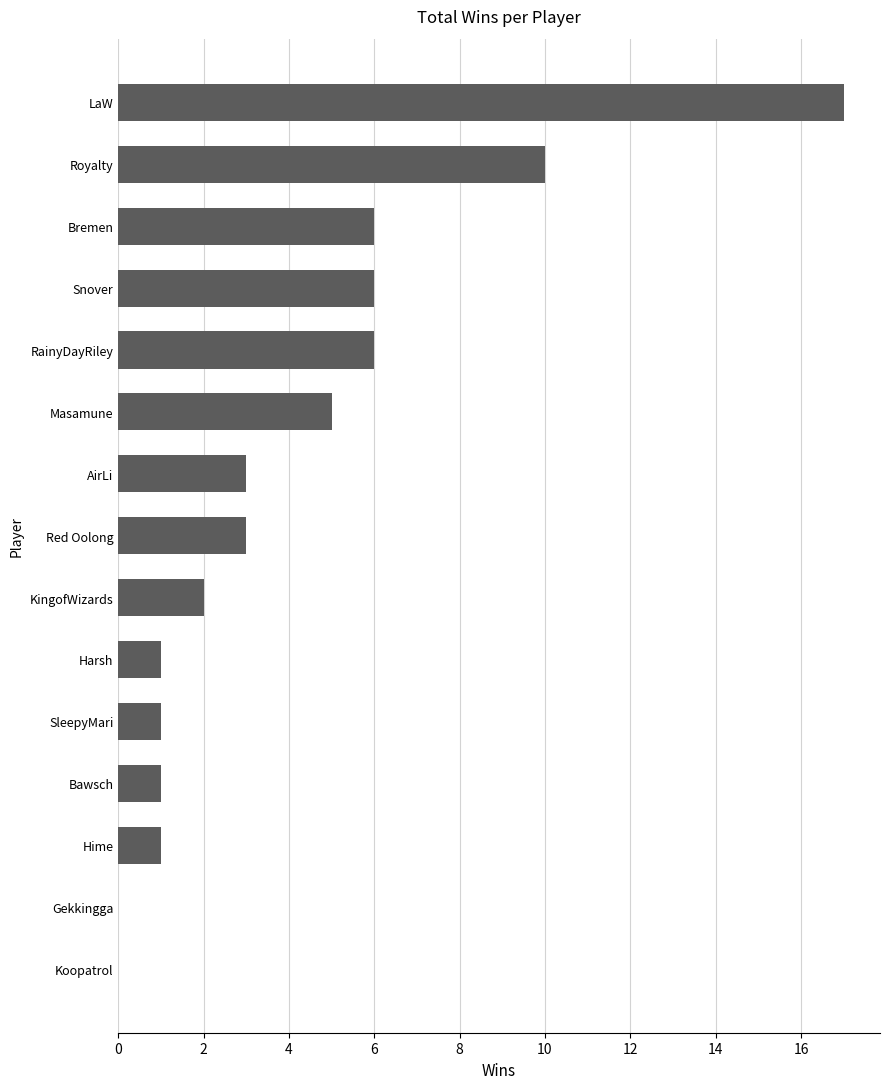

Reading bottom to top, extract all data points from this chart.

Koopatrol=0	Gekkingga=0	Hime=1	Bawsch=1	SleepyMari=1	Harsh=1	KingofWizards=2	Red Oolong=3	AirLi=3	Masamune=5	RainyDayRiley=6	Snover=6	Bremen=6	Royalty=10	LaW=17